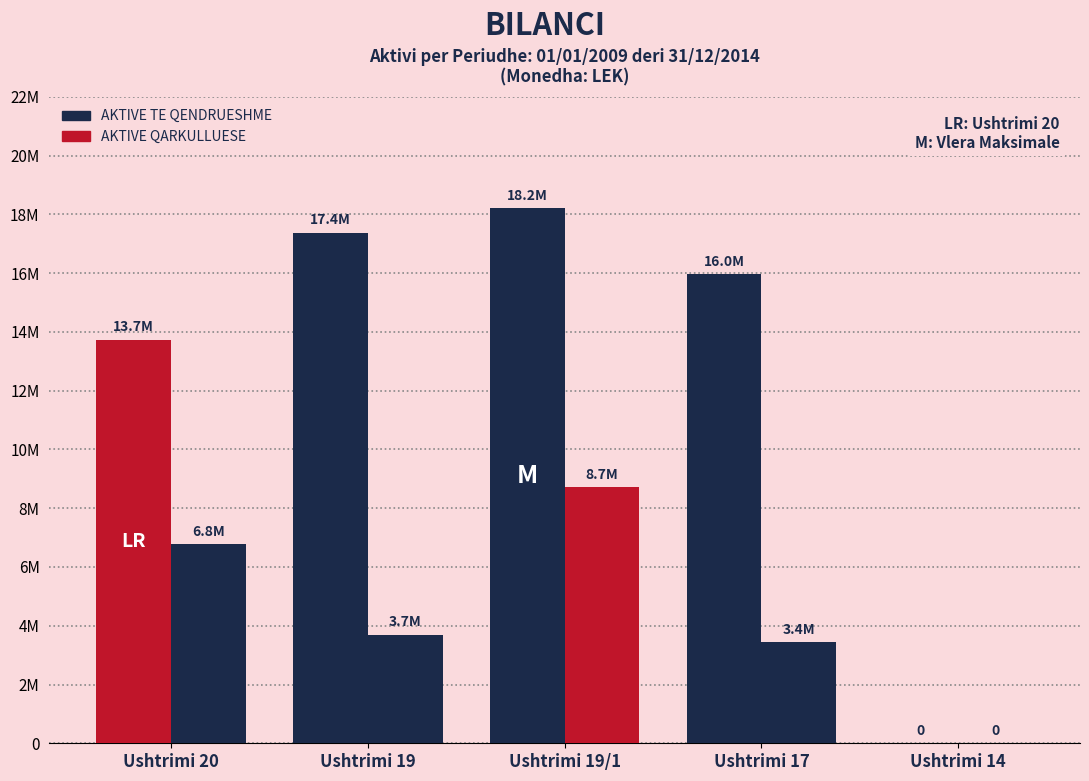

Which series has the largest total across all categories?

AKTIVE TE QENDRUESHME